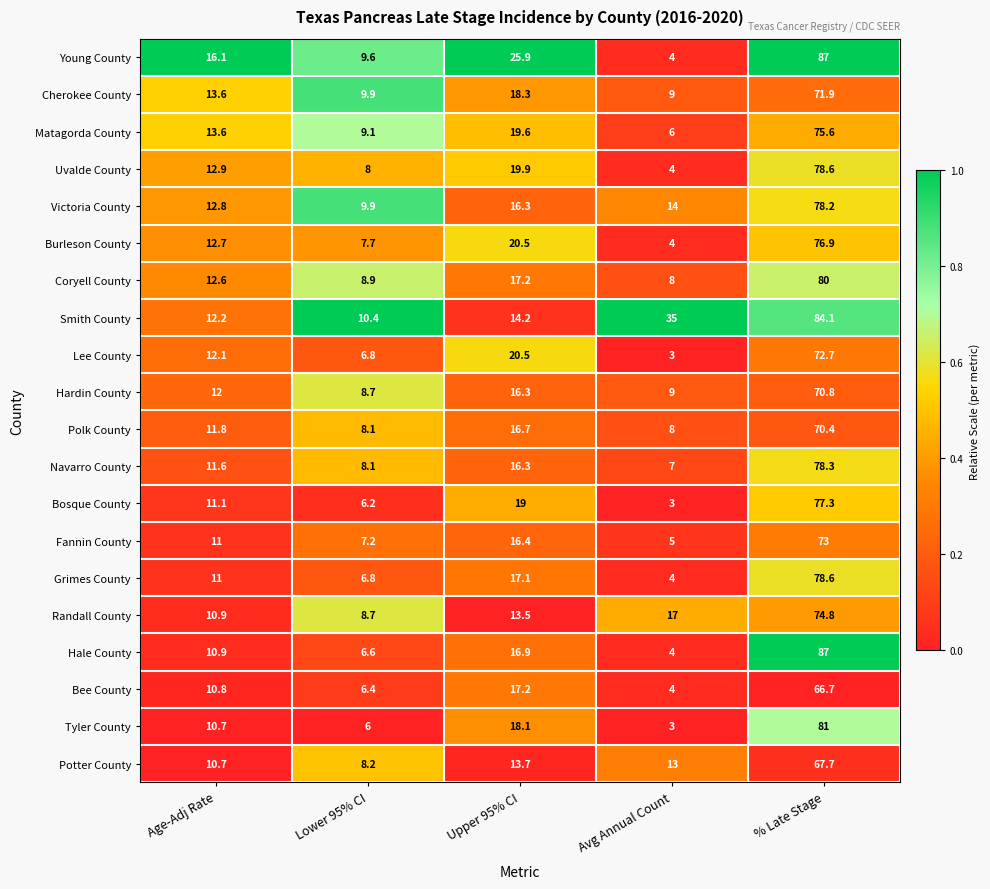

What is the difference between the Victoria County values at Lower 95% CI and Avg Annual Count?

4.1